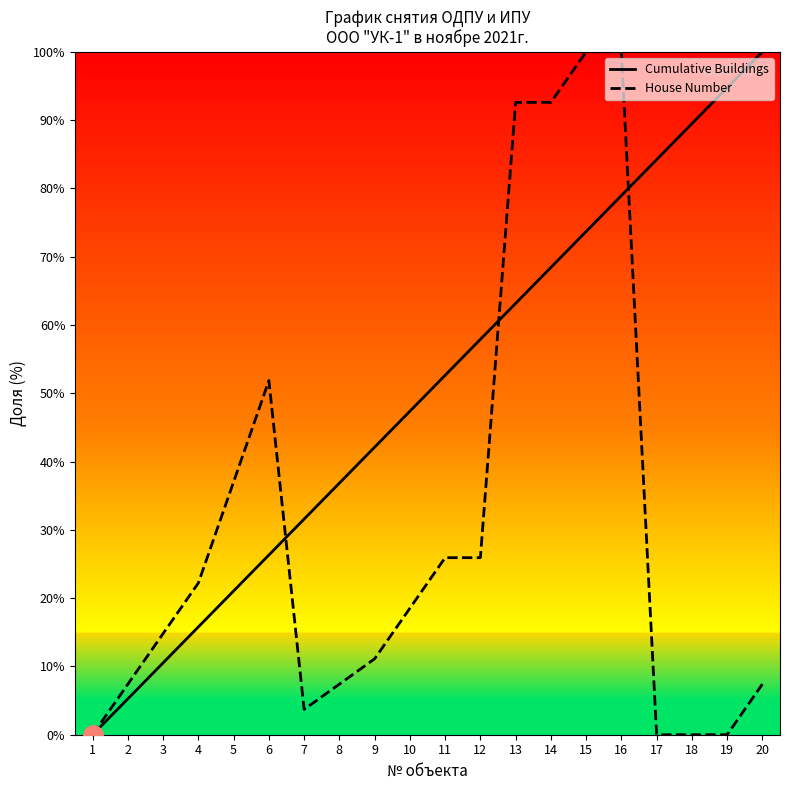

What is the sum of the Cumulative Buildings values at 11 and 9?

94.7